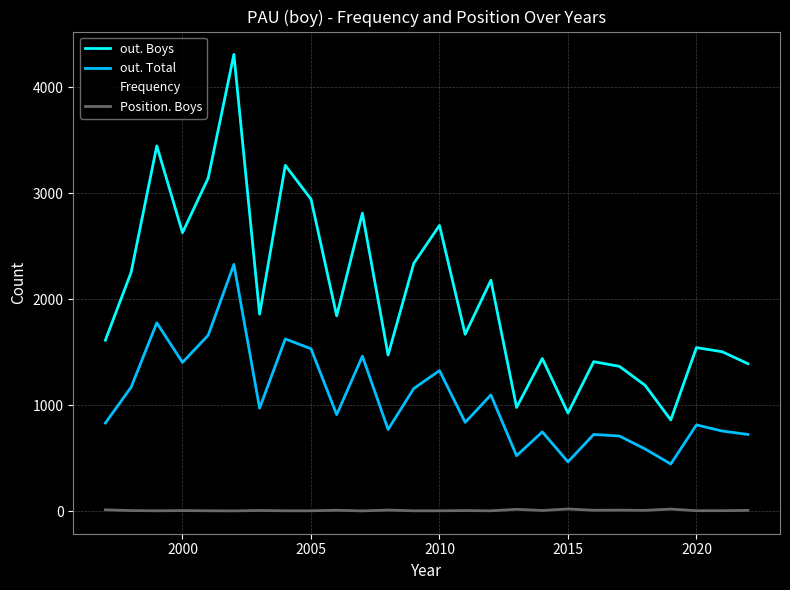

Which series has the largest total across all categories?

out. Boys